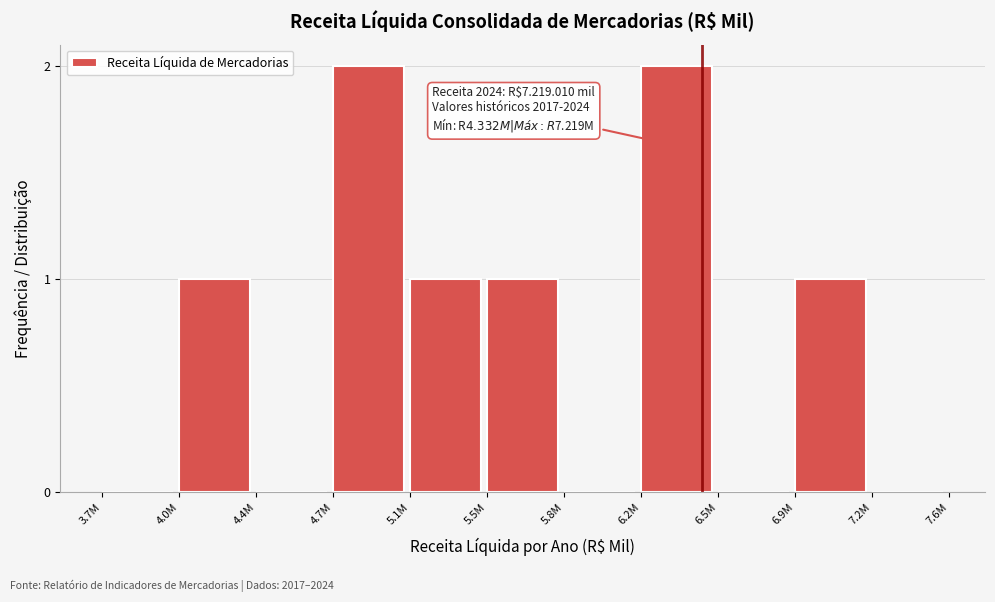

Reading left to right, extract all data points from this chart.

3.7M=0	4.0M=1	4.4M=0	4.7M=2	5.1M=1	5.5M=1	5.8M=0	6.2M=2	6.5M=0	6.9M=1	7.2M=0